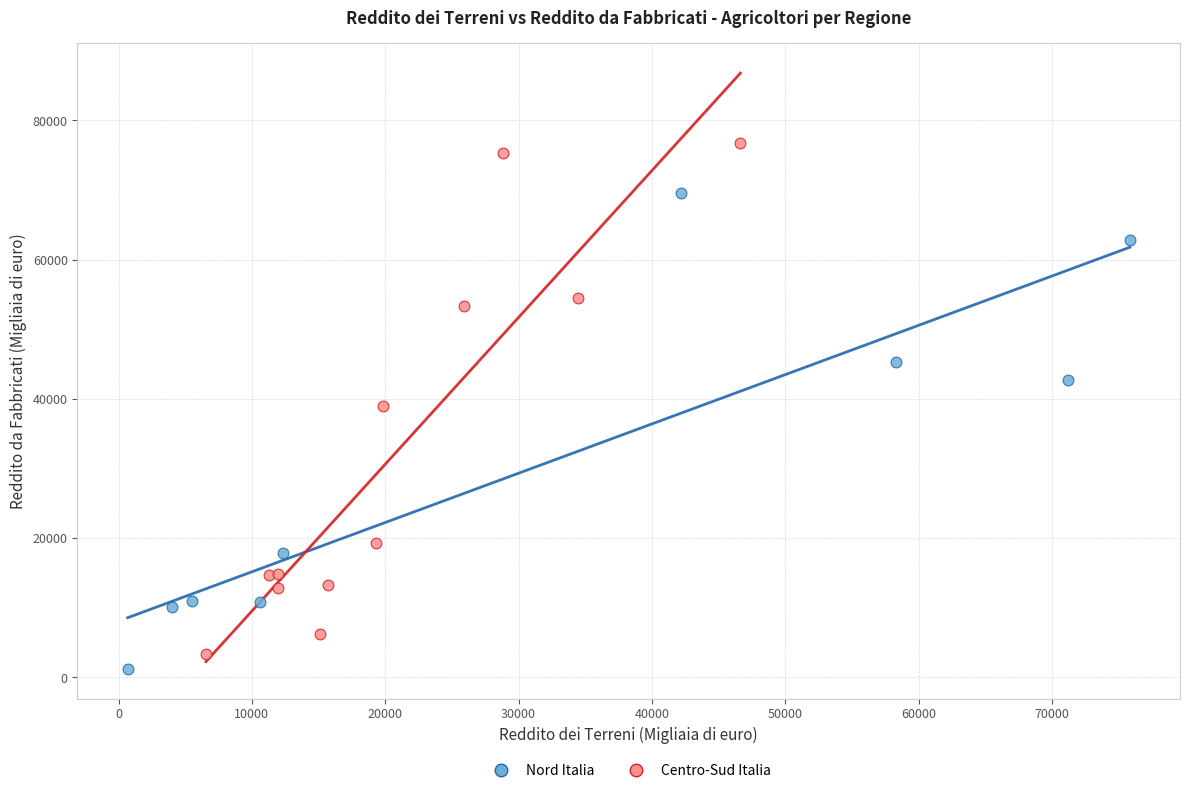

Which series contains the lowest Y value?

Nord Italia